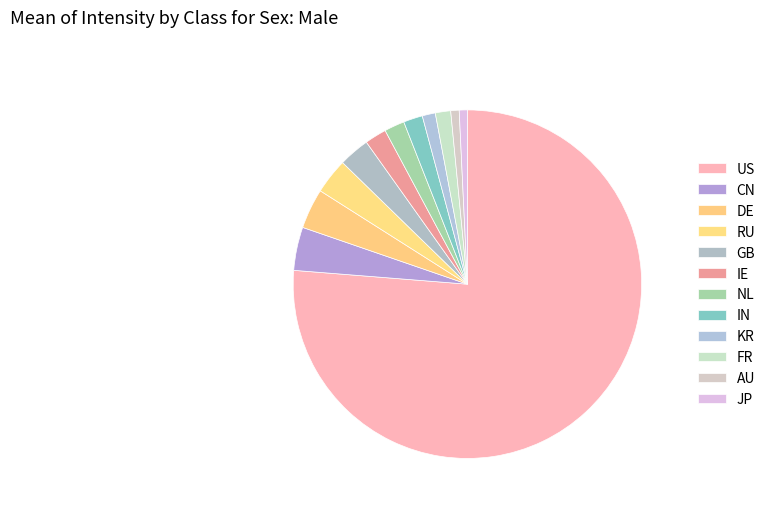

Count the number of slices in the pie.

12